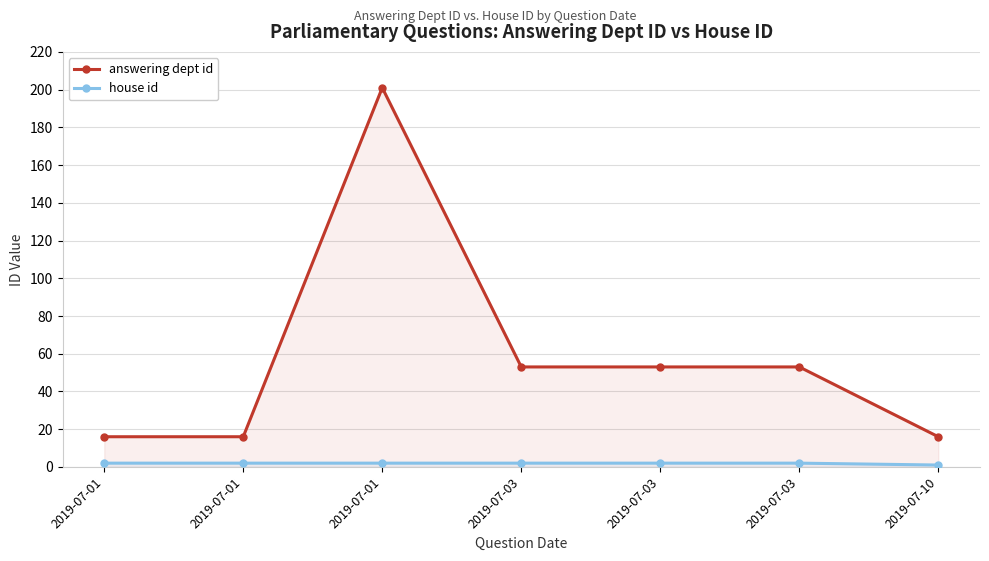

True or false: answering dept id has a value of 53 at 2019-07-03.

True